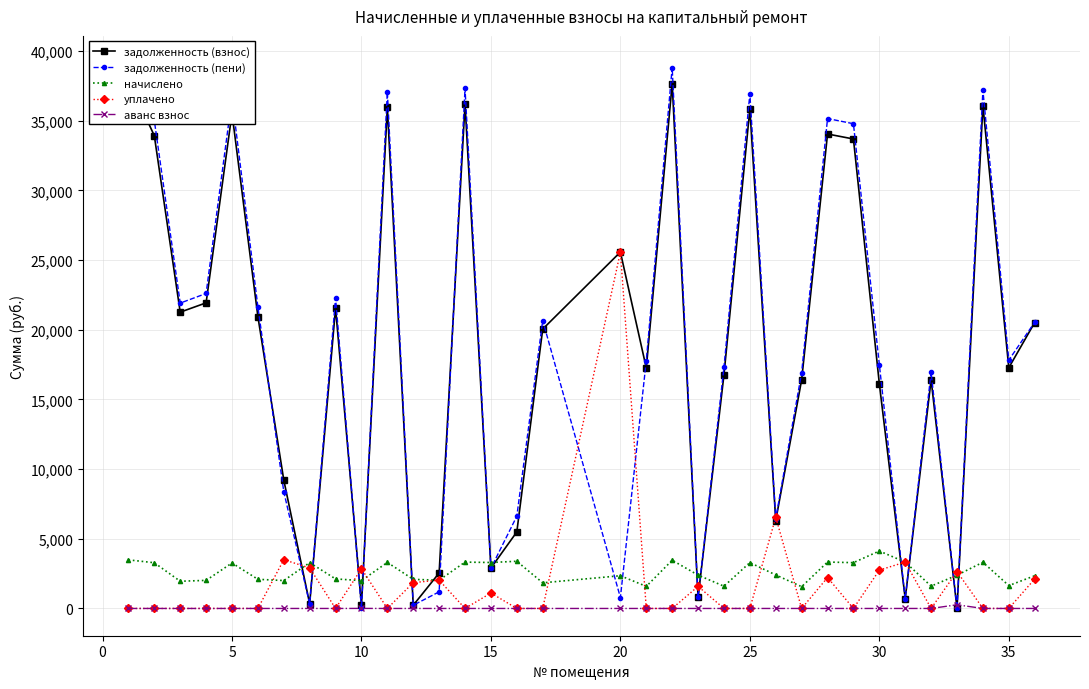

What are all the series names shown in the legend?

задолженность (взнос), задолженность (пени), начислено, уплачено, аванс взнос